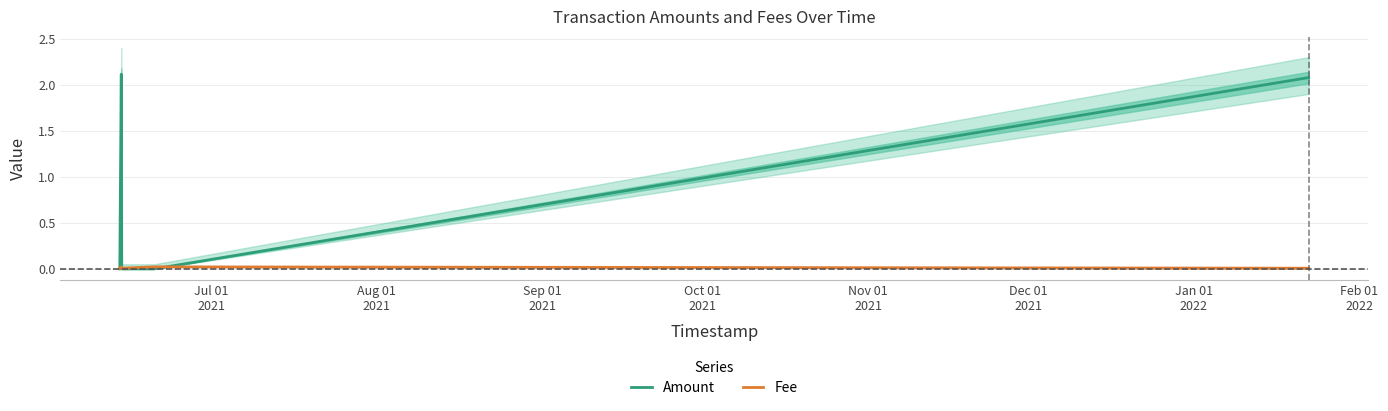

The value of Fee at Jul 01
2021 is 0.0. True or false?

False